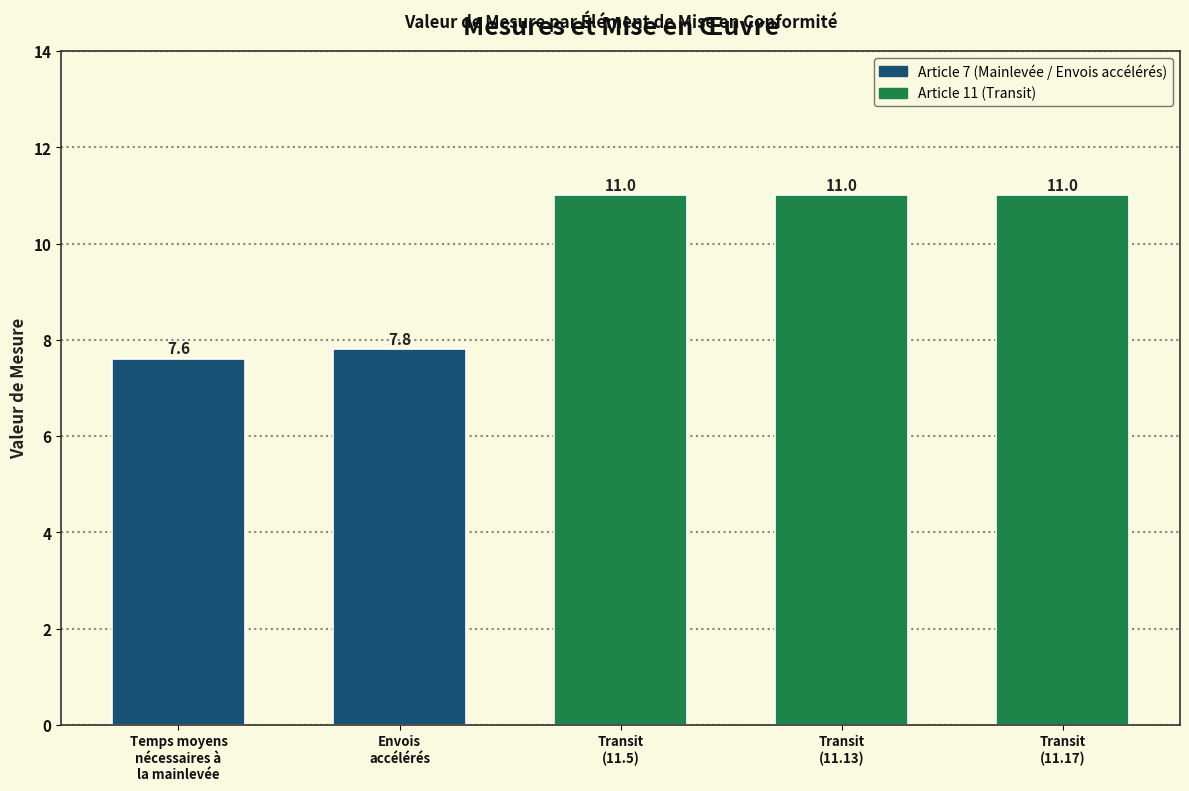

How many values are below 11?

2